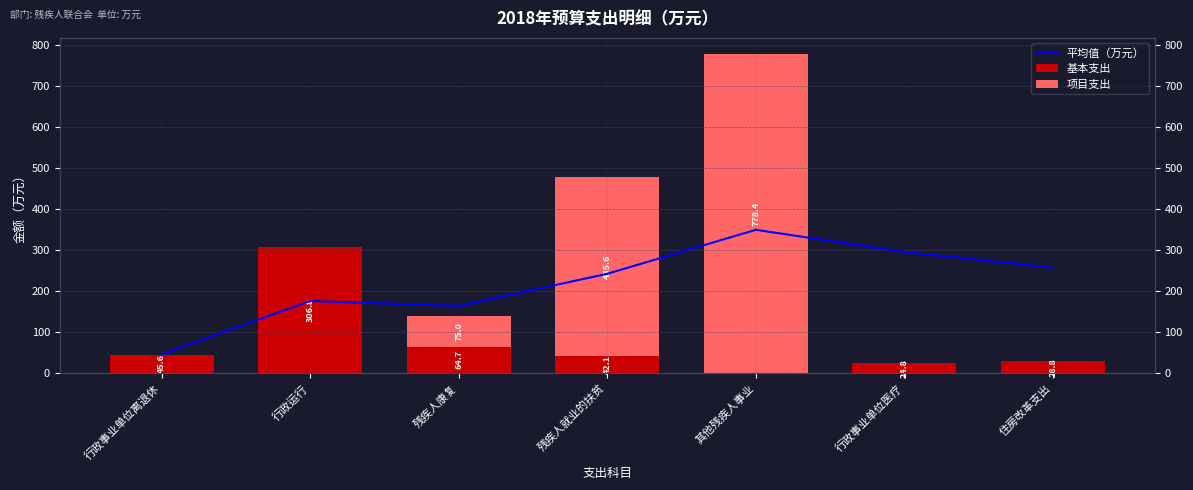

Does the chart contain any negative values?

No